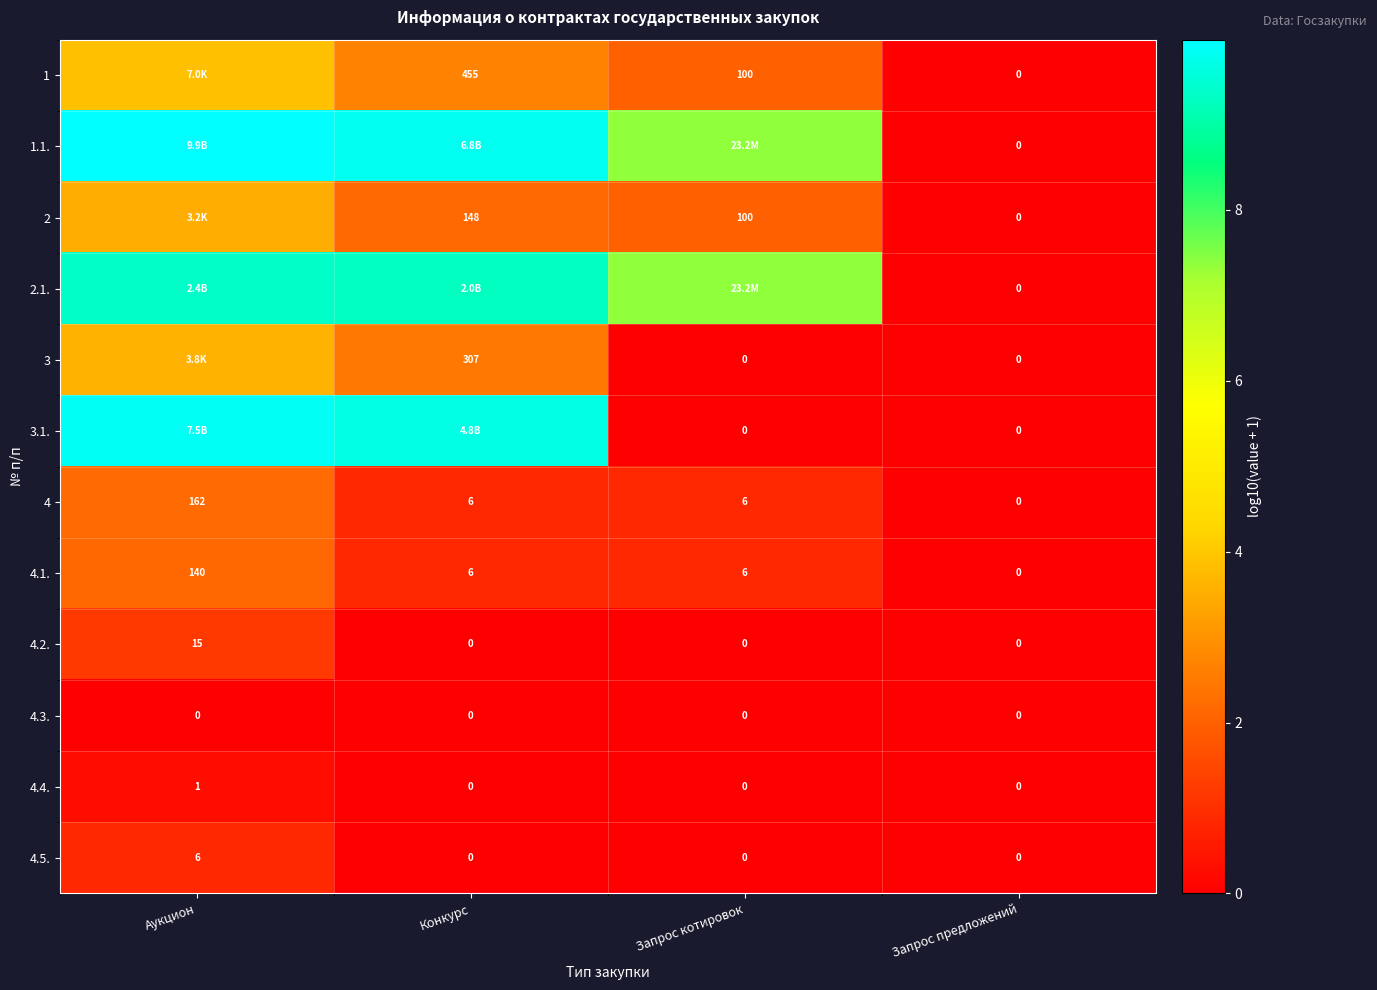

At how many categories does at least one series exceed 5?

3